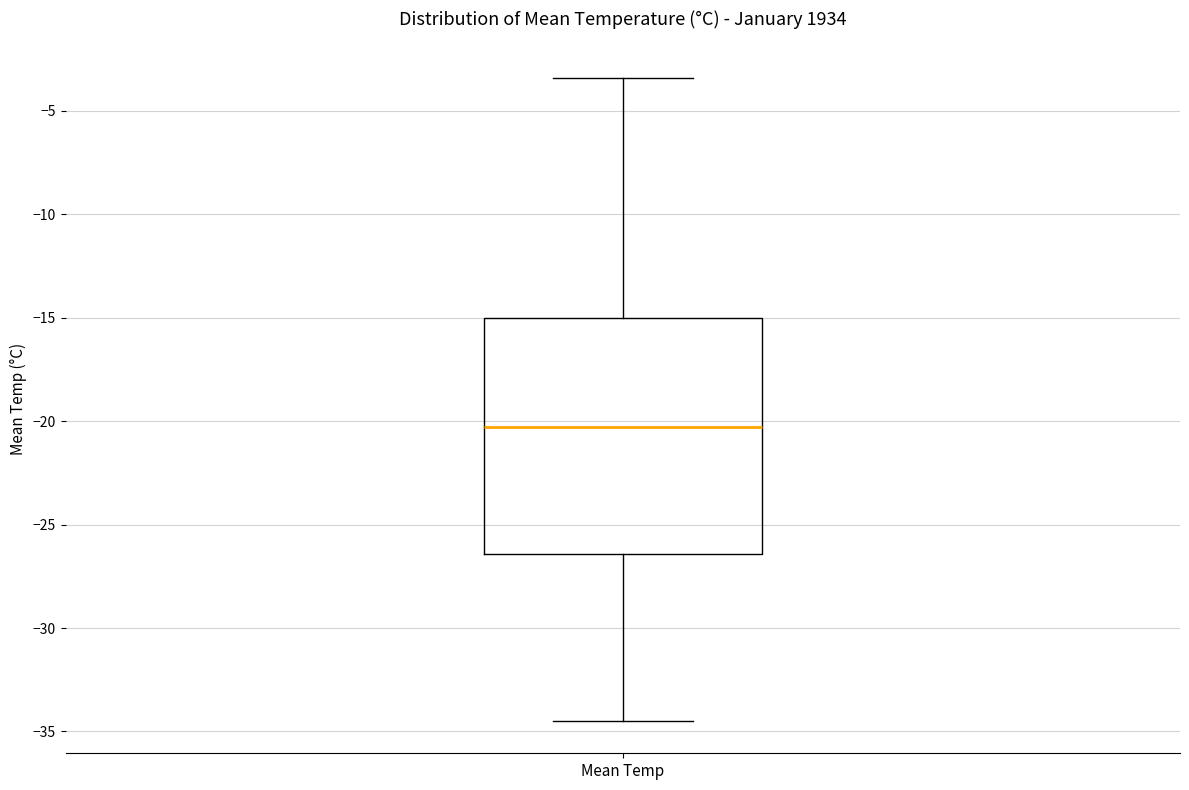

Read this box plot against the y-axis: the position of the median line, the range covered by the box, and the ends of both whiskers. The values are not printed on the chart, so give them approximately, as read against the axis.

median -20.5, box -26.5 to -15.0, whiskers -34.5 to -3.5